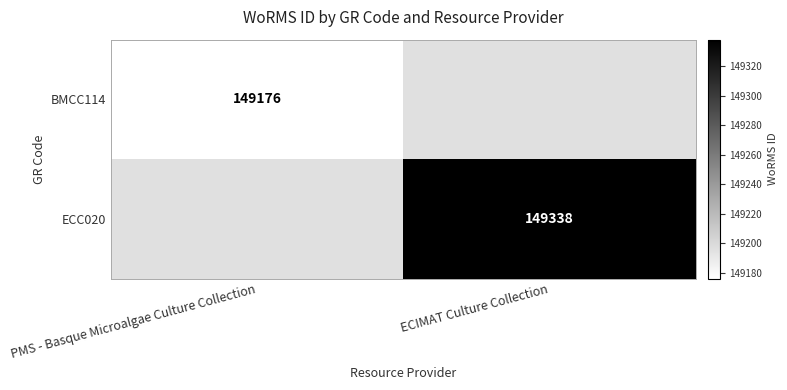

Is the value of ECC020 at ECIMAT Culture Collection greater than the value of BMCC114 at ECIMAT Culture Collection?

No